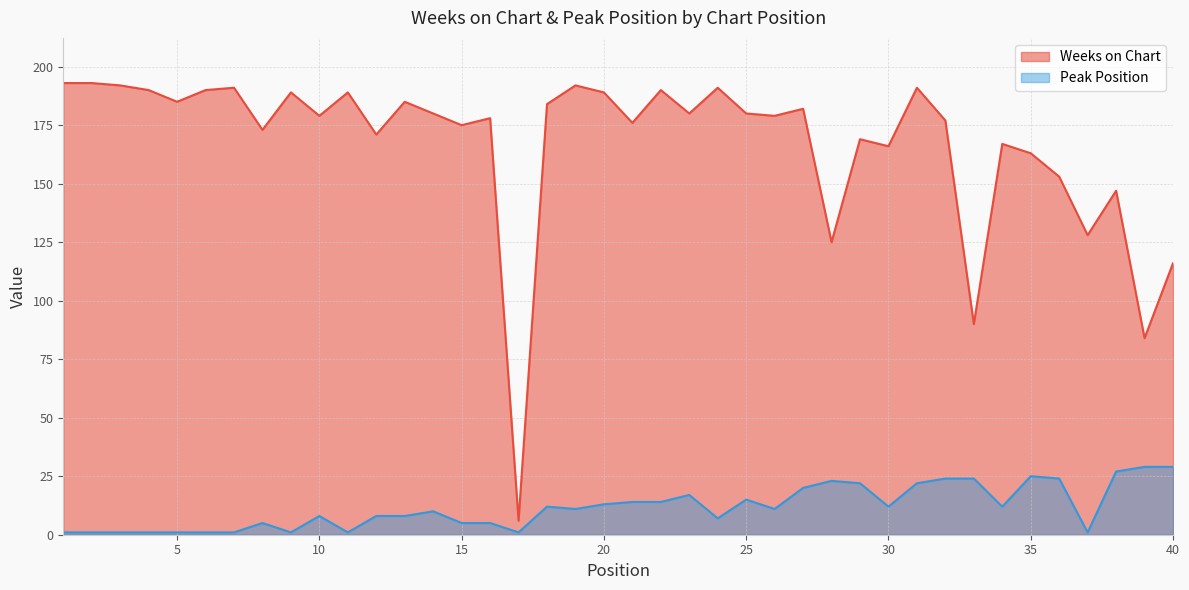

How many data points in Peak Position are above 11?

19